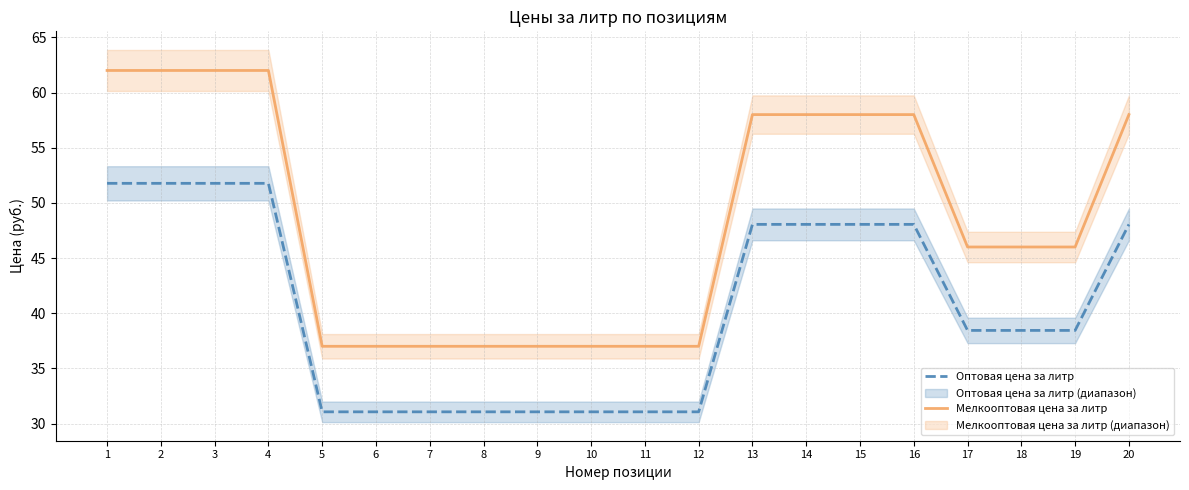

What is the value of the Оптовая цена за литр point at the 7th from the left?

31.1